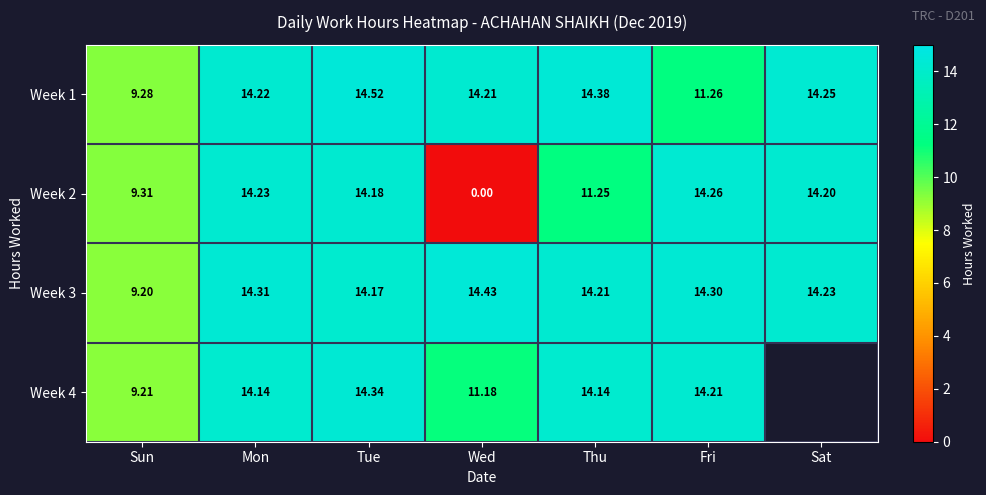

What is the total value across all series at Mon?

56.9